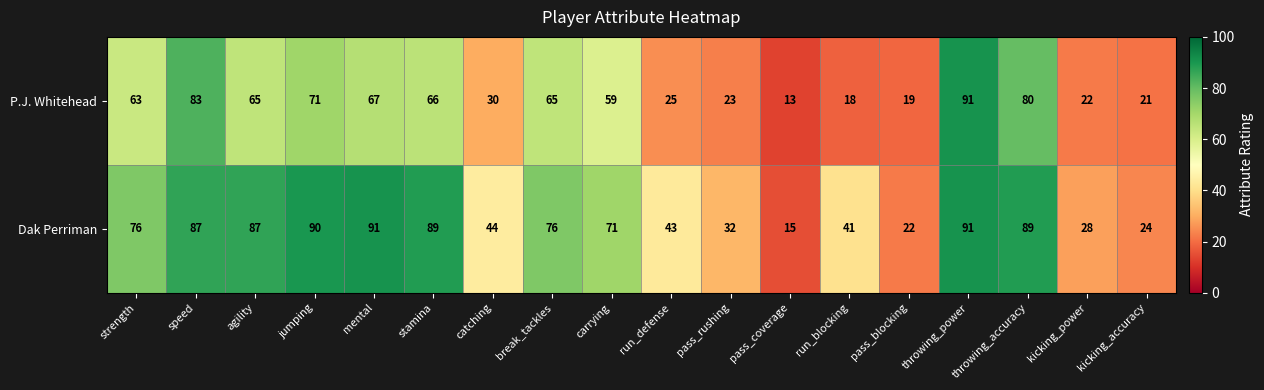

At which category is the sum across all series the highest?

throwing_power